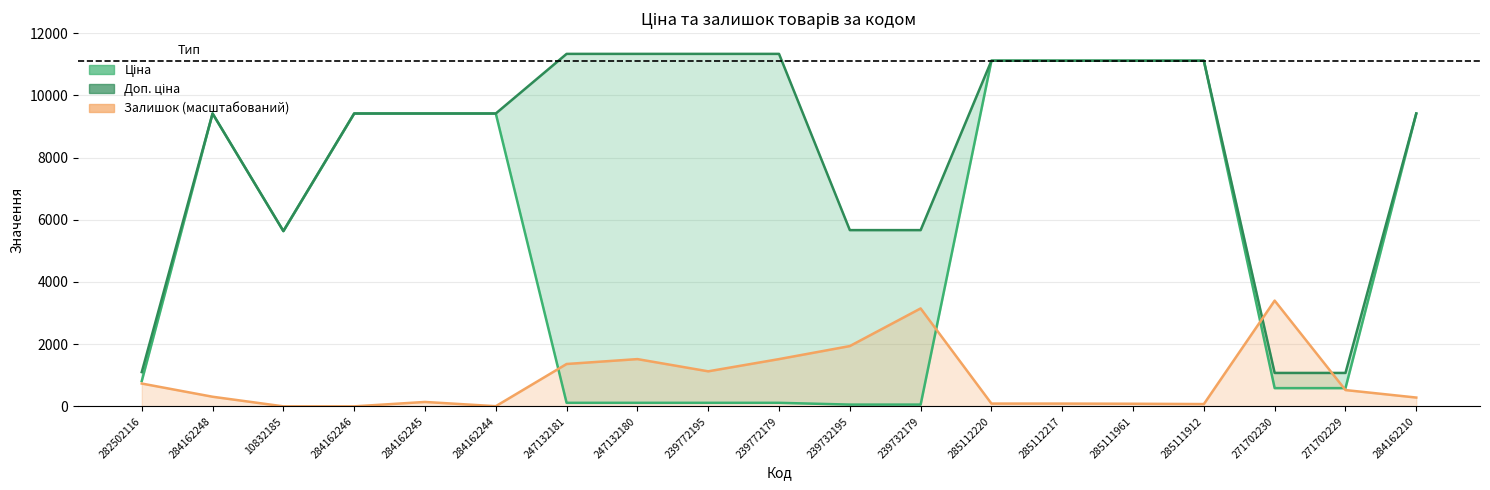

List the series in order of their peak value, highest first.

Доп. ціна, Ціна, Залишок (масштабований)